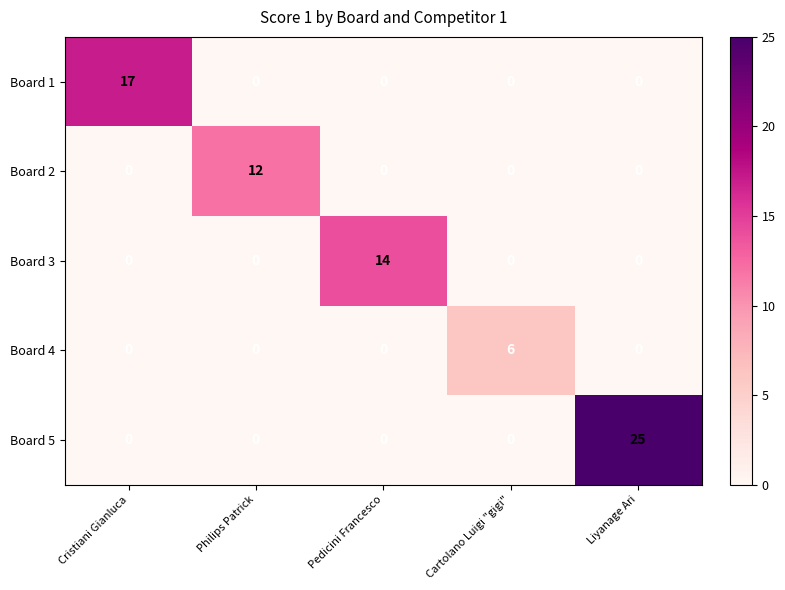

How many distinct data groups are displayed?

5